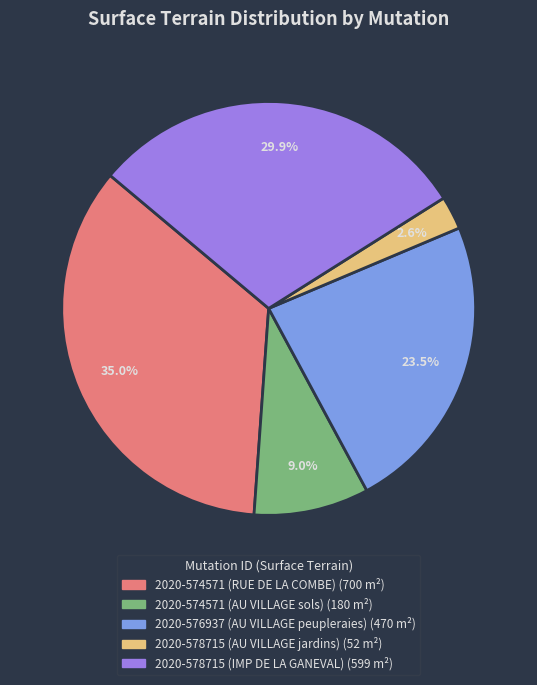

Do 2020-578715 (IMP DE LA GANEVAL) and 2020-576937 (AU VILLAGE peupleraies) together represent more than half of the pie?

Yes